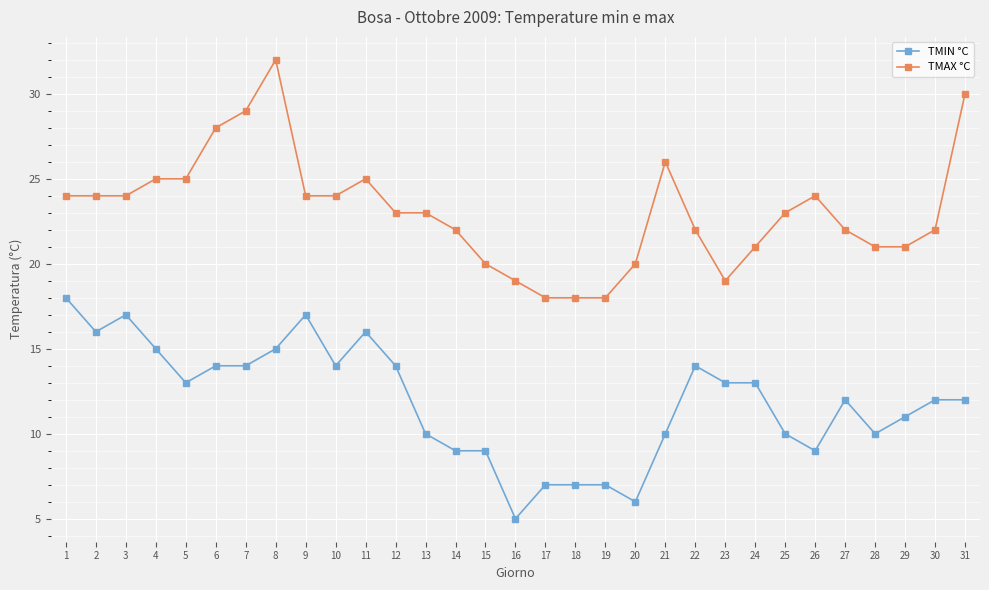

Which label corresponds to the largest value in the chart?

8